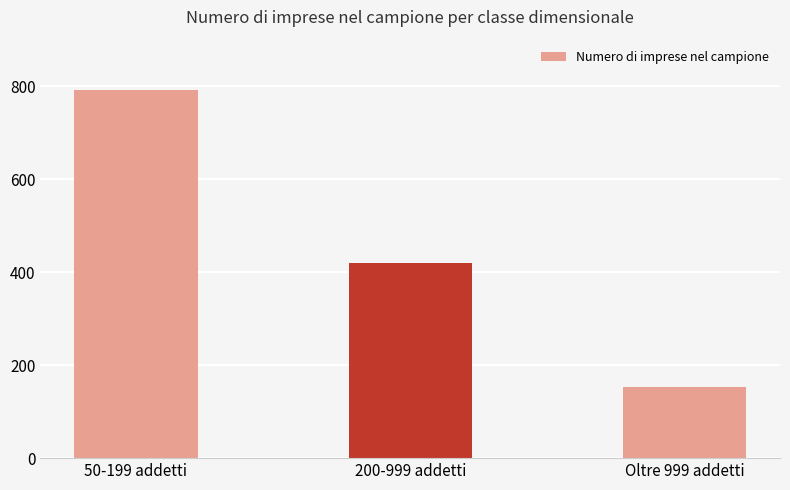

What position from the right is 200-999 addetti?

2